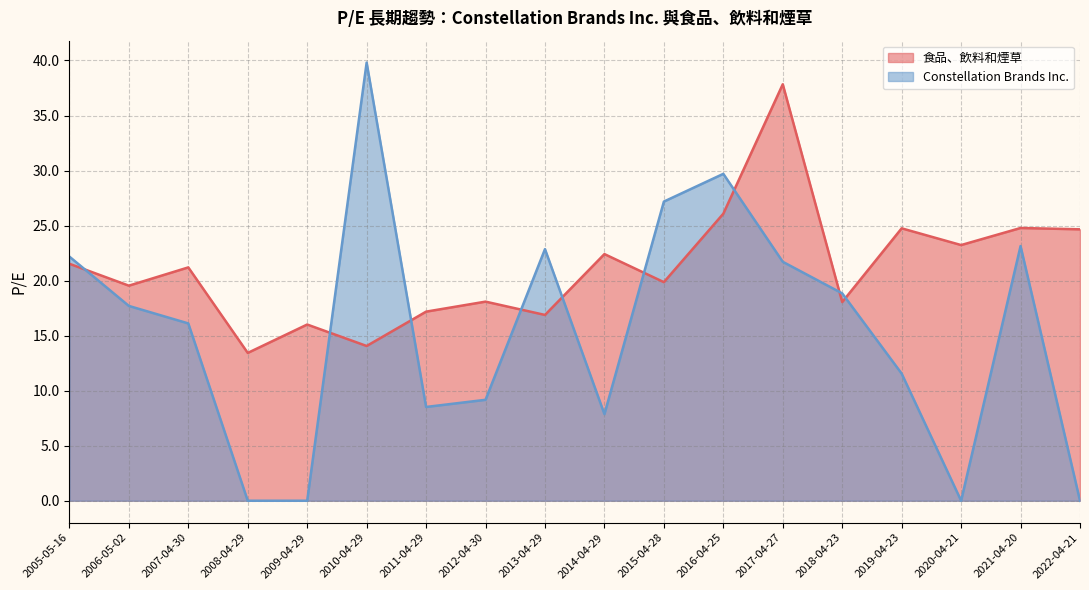

How many series are shown in this chart?

2